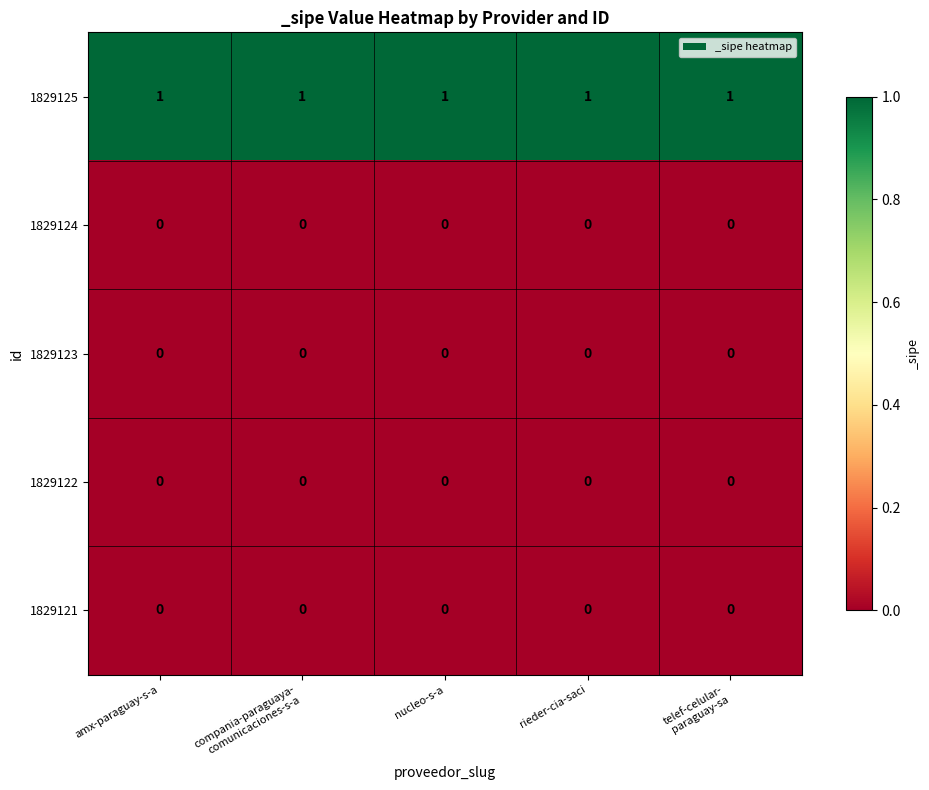

What is the spread (max minus min) of values at rieder-cia-saci?

1